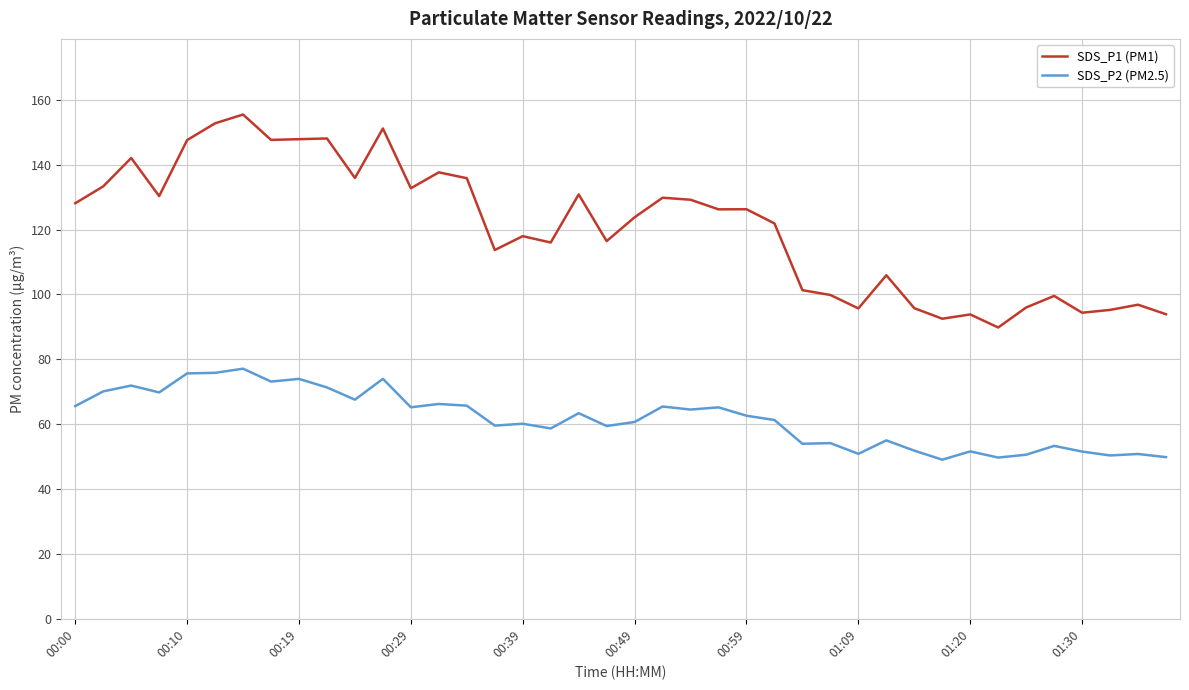

How many distinct data groups are displayed?

2